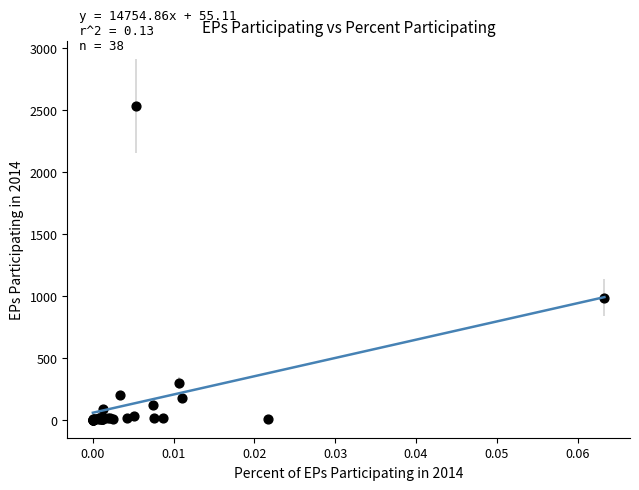

What Y value in the scatter plot is closest to 1267?

986